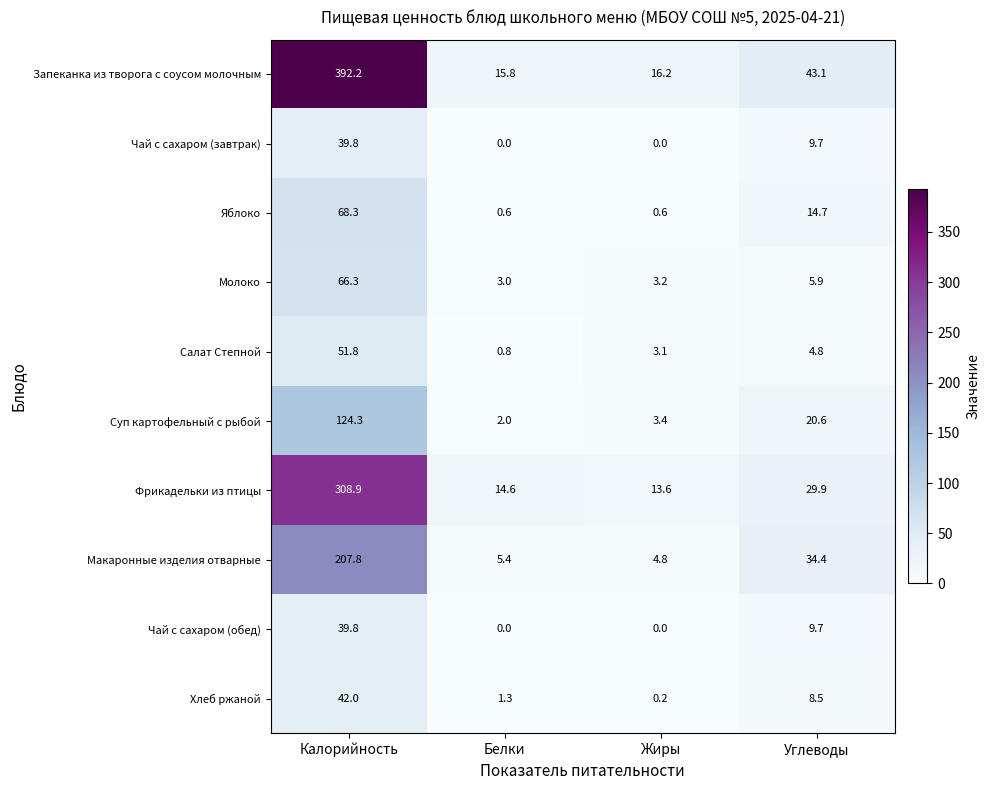

True or false: Макаронные изделия отварные has a value of 62.8 at Калорийность.

False